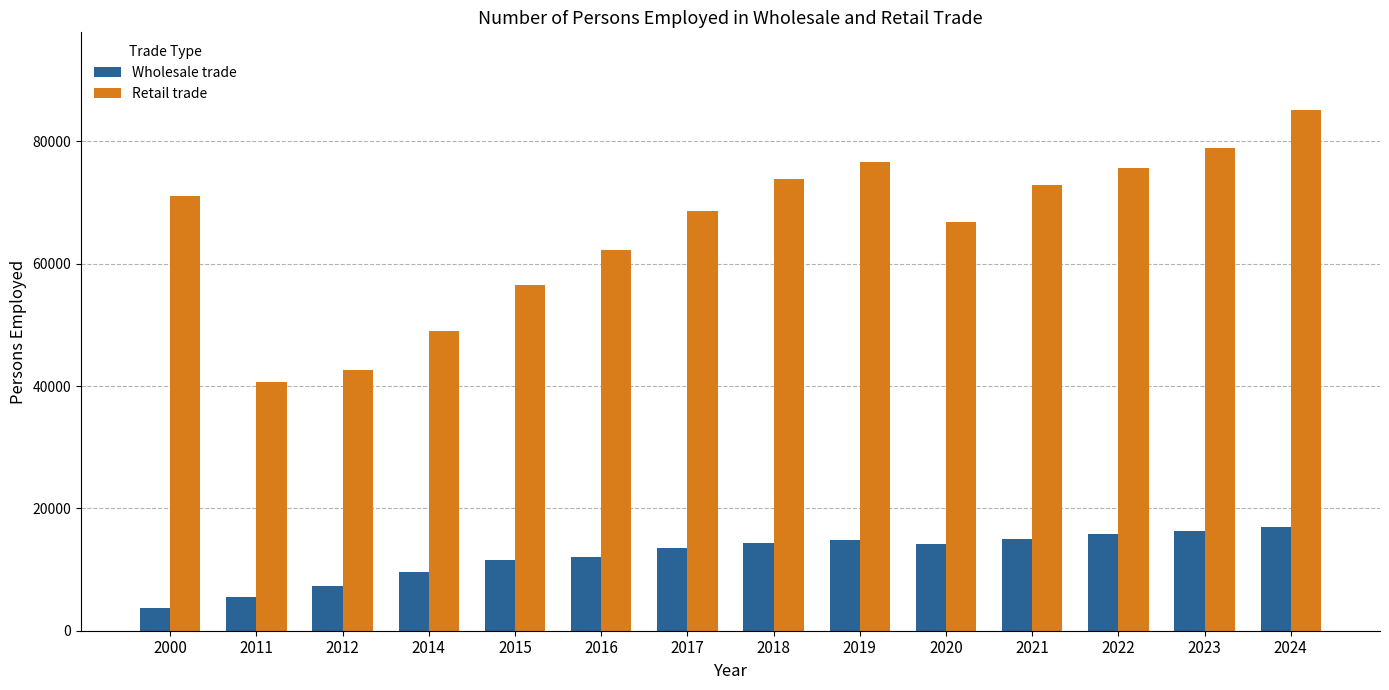

What is the approximate value of Wholesale trade at 2019?

14832